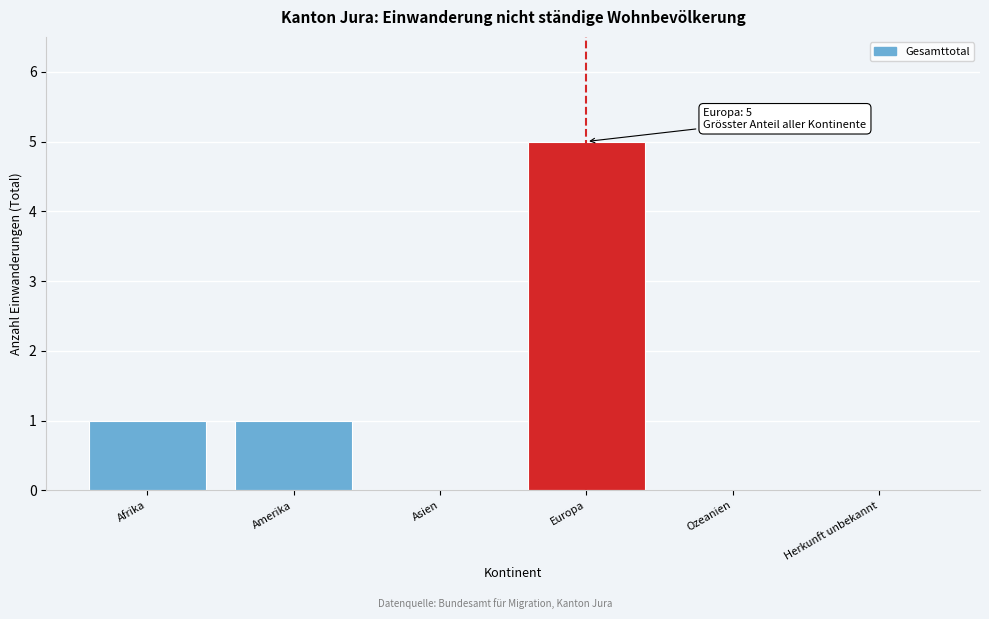

Reading right to left, extract all data points from this chart.

Herkunft unbekannt=0	Ozeanien=0	Europa=5	Asien=0	Amerika=1	Afrika=1